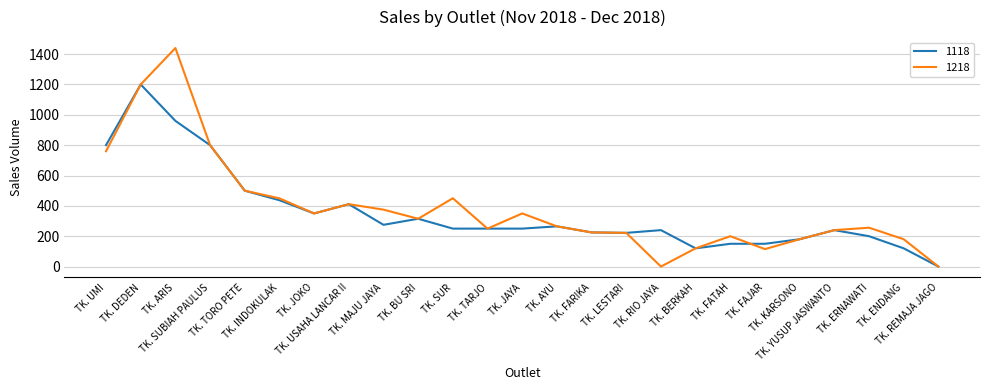

How many series are shown in this chart?

2